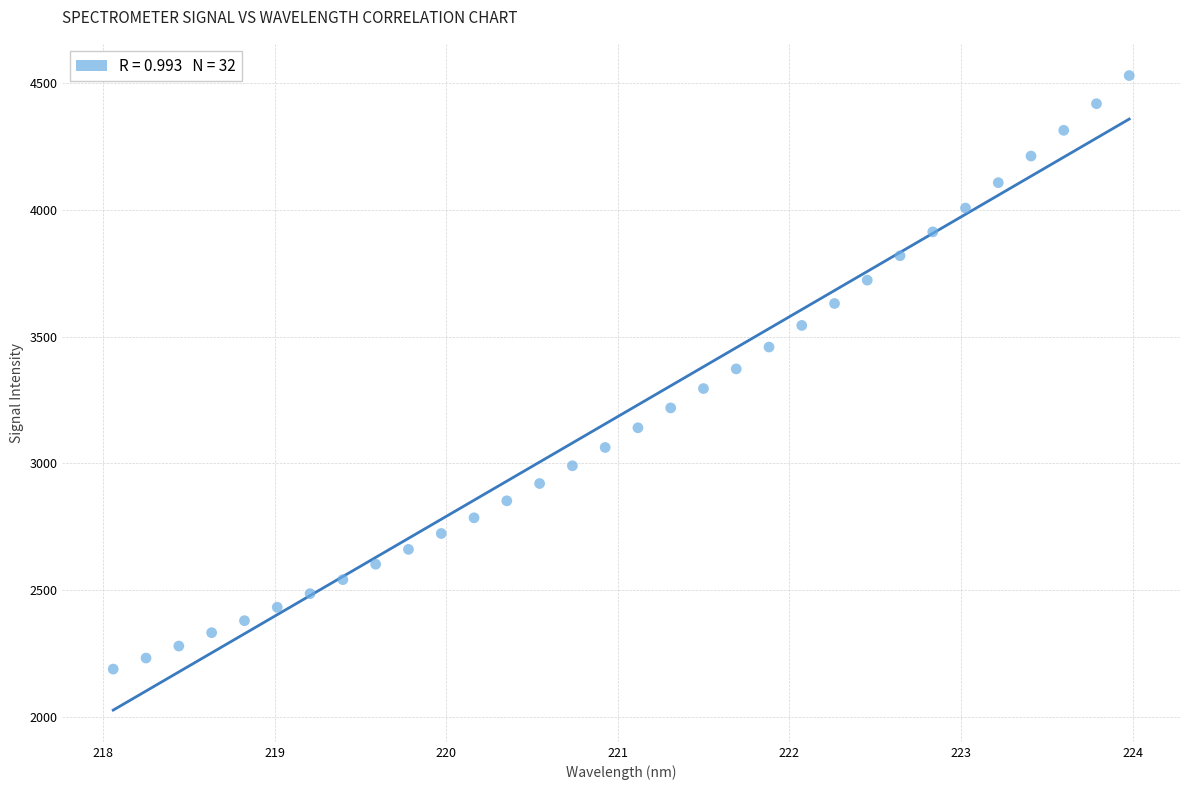

What is the range of Y values (max minus min)?

2338.9